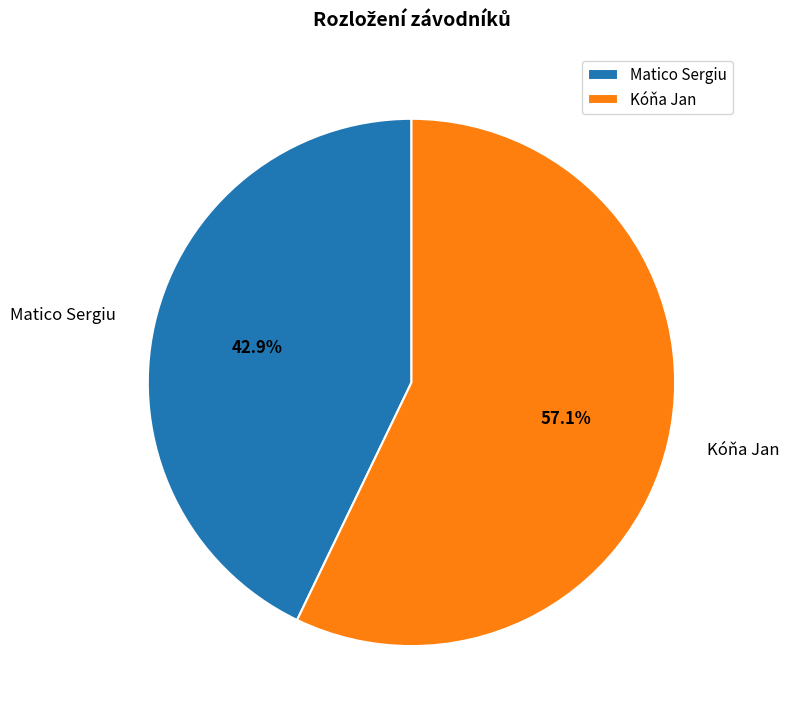

To the nearest percent, what percentage of the pie is Matico Sergiu?

43%